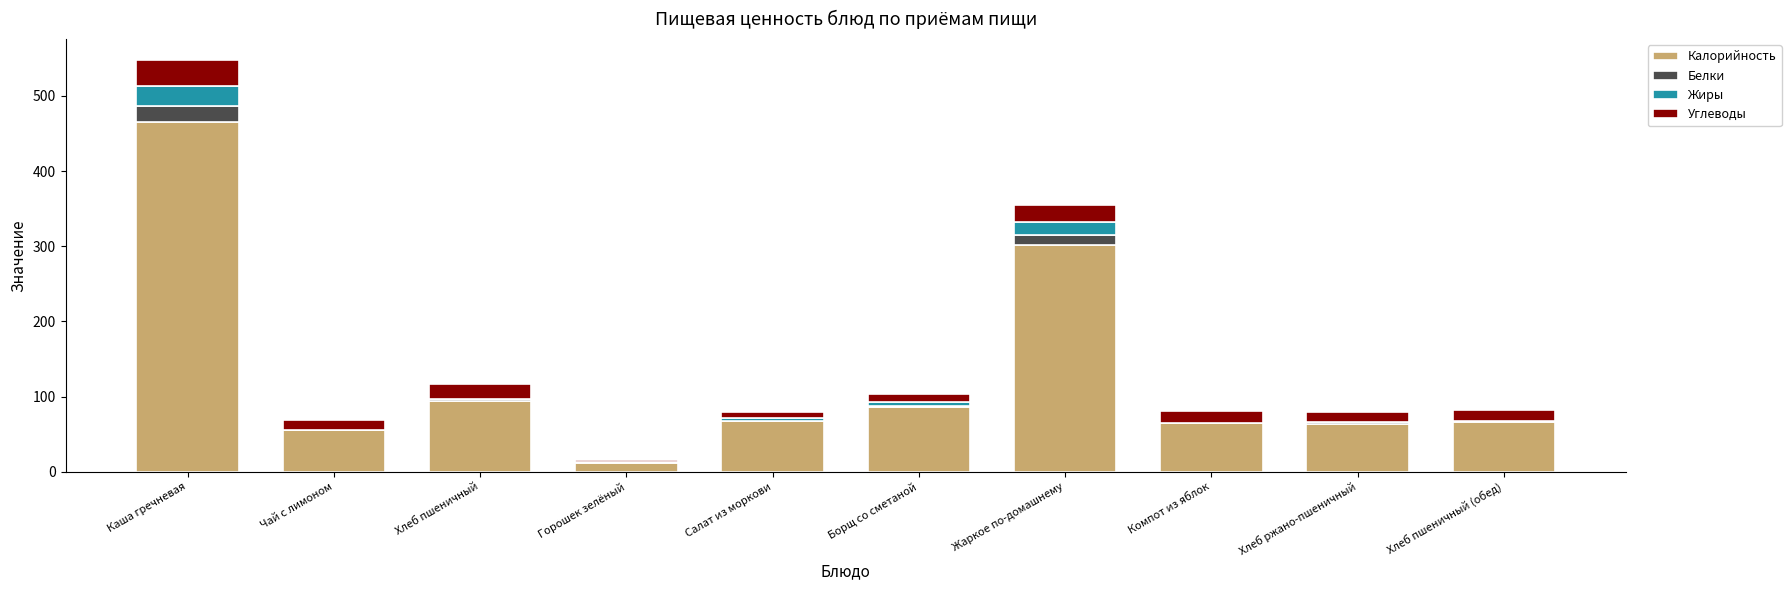

What is the highest value of the Калорийность series?

465.0